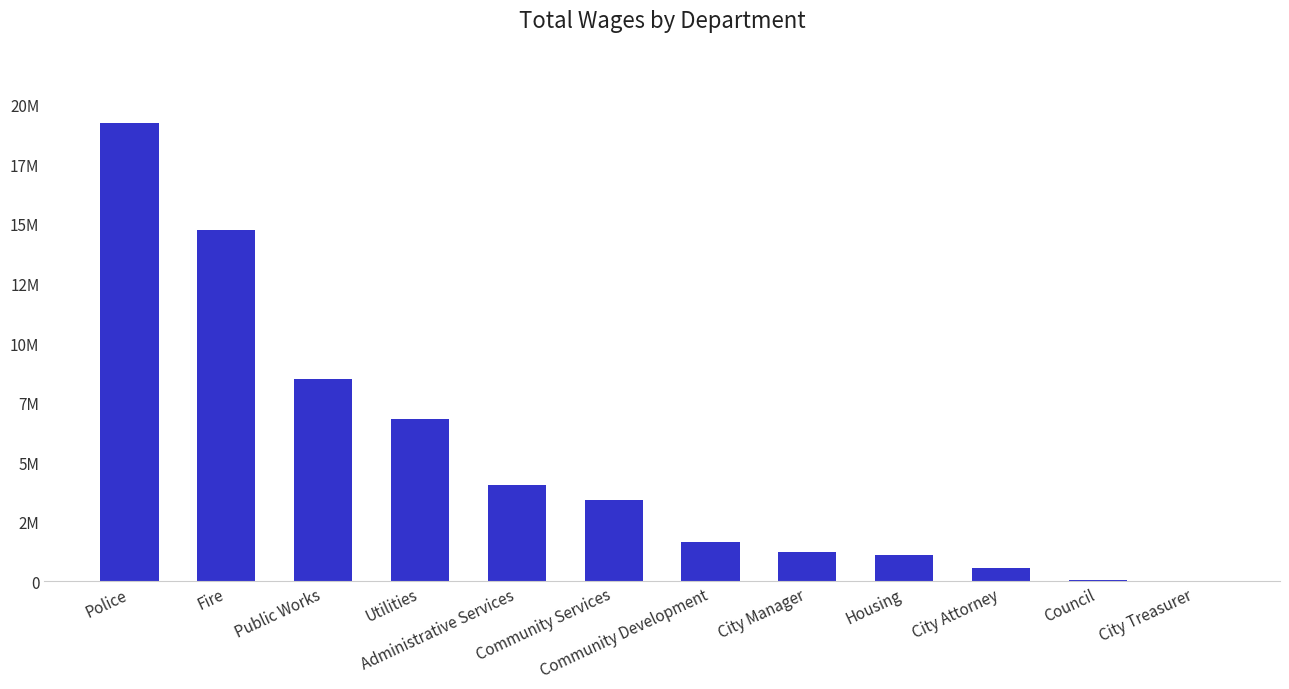

What is the sum of all values?

61331377